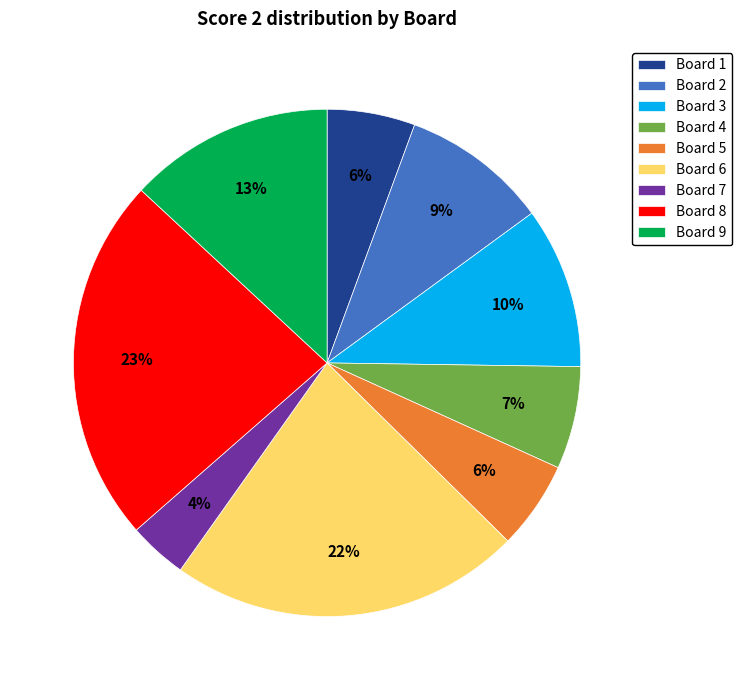

To the nearest percent, what is the average slice percentage?

11%